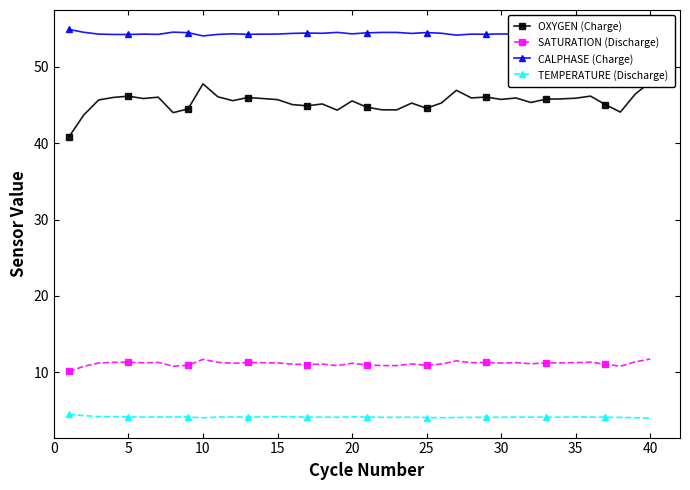

What is the highest value of the TEMPERATURE (Discharge) series?

4.5